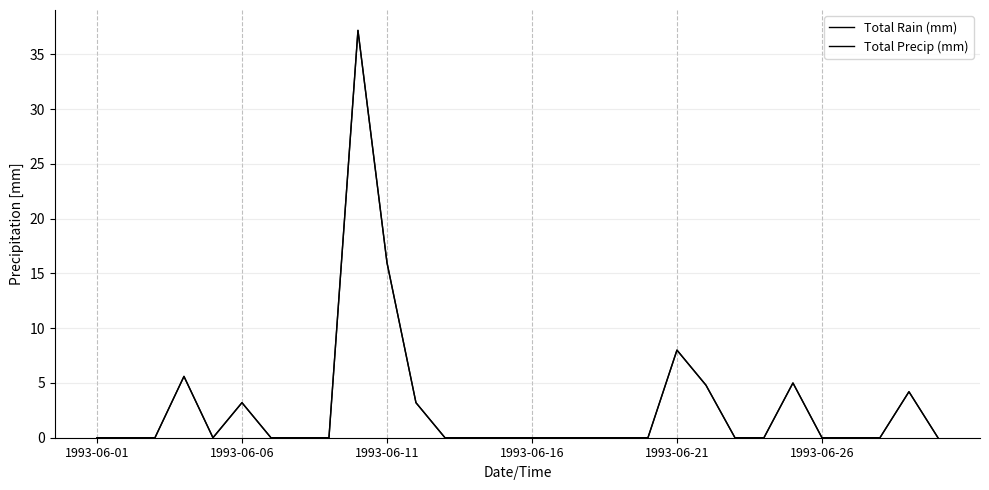

Reading left to right, list all the values displayed in this chart.

Total Rain (mm): 0.0	0.0	0.0	5.6	0.0	3.2	0.0	0.0	0.0	37.2	16.0	3.2	0.0	0.0	0.0	0.0	0.0	0.0	0.0	0.0	8.0	4.8	0.0	0.0	5.0	0.0	0.0	0.0	4.2	0.0
Total Precip (mm): 0.0	0.0	0.0	5.6	0.0	3.2	0.0	0.0	0.0	37.2	16.0	3.2	0.0	0.0	0.0	0.0	0.0	0.0	0.0	0.0	8.0	4.8	0.0	0.0	5.0	0.0	0.0	0.0	4.2	0.0